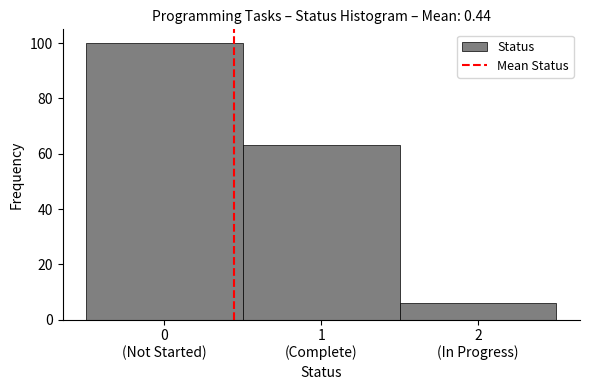

Reading left to right, extract all data points from this chart.

100	63	6